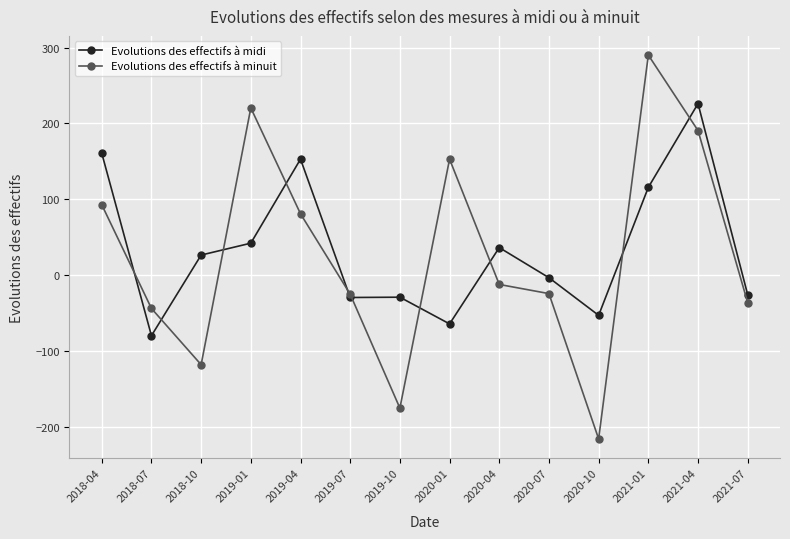

What is the average value of the Evolutions des effectifs à minuit series?

26.7